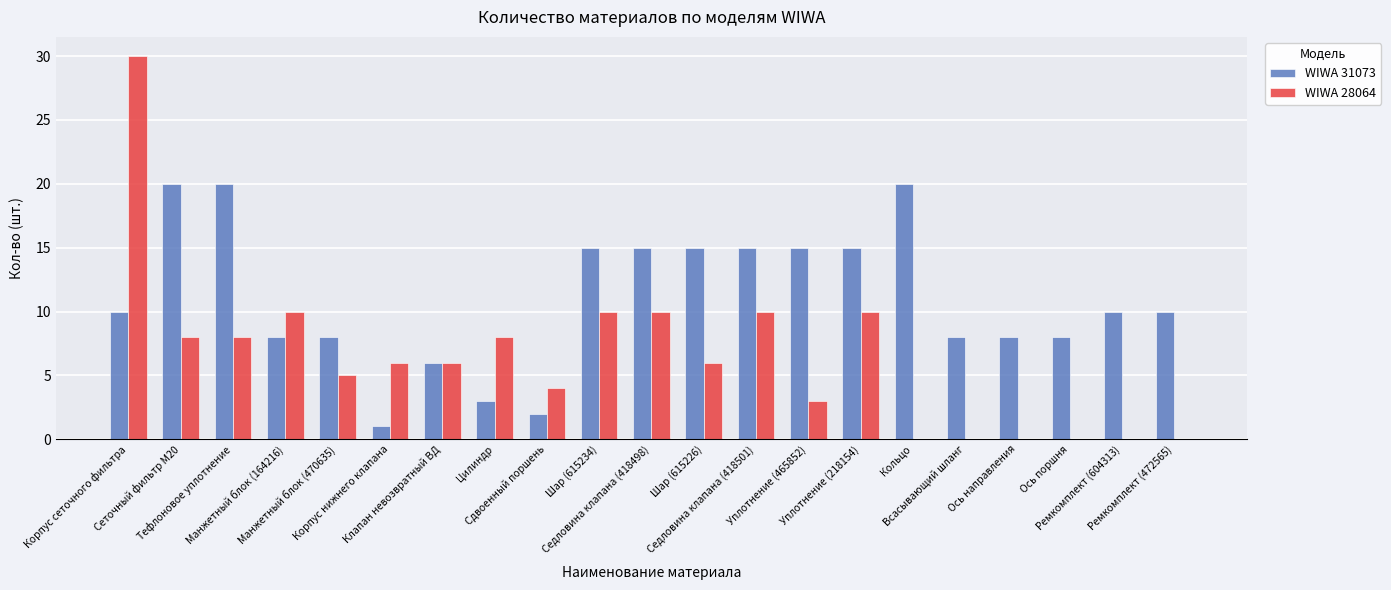

The value of WIWA 28064 at Сеточный фильтр M20 is 4. True or false?

False